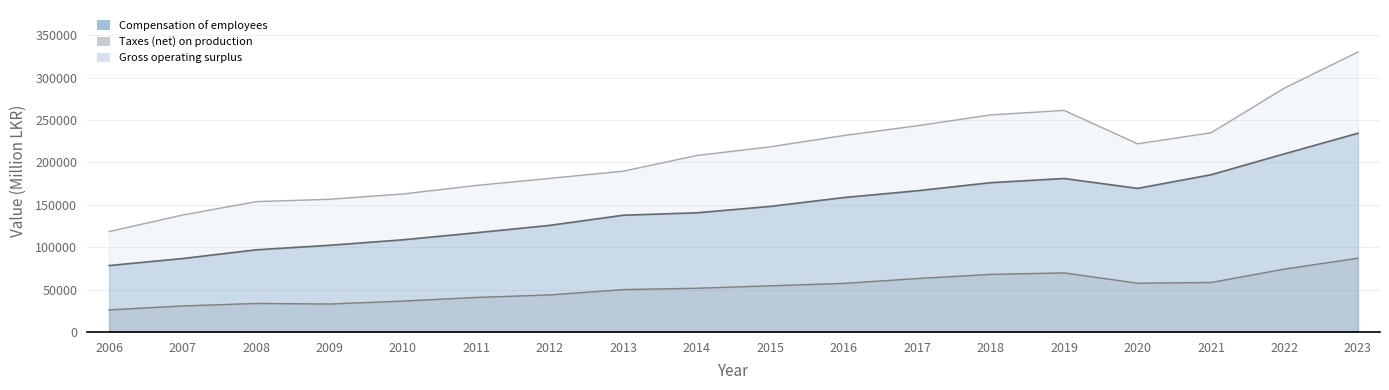

The Compensation of employees series shows 125752 at 2012. True or false?

True